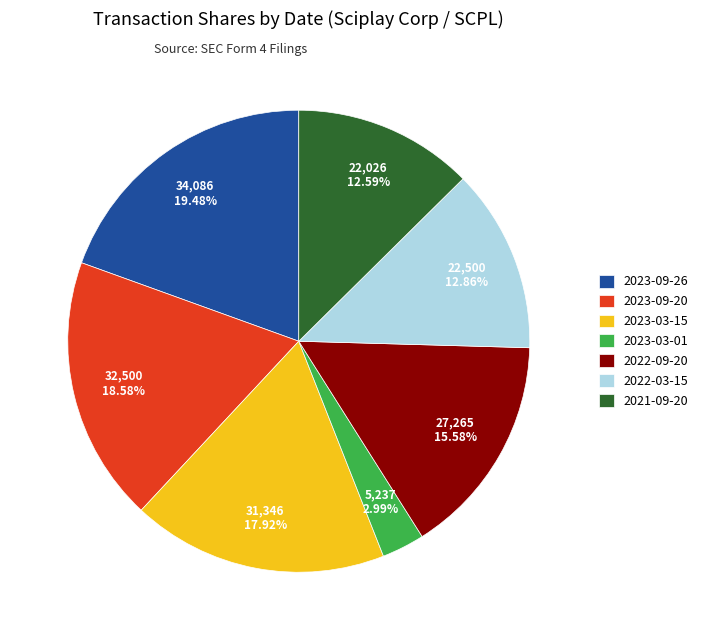

How many slices are in this pie chart?

7